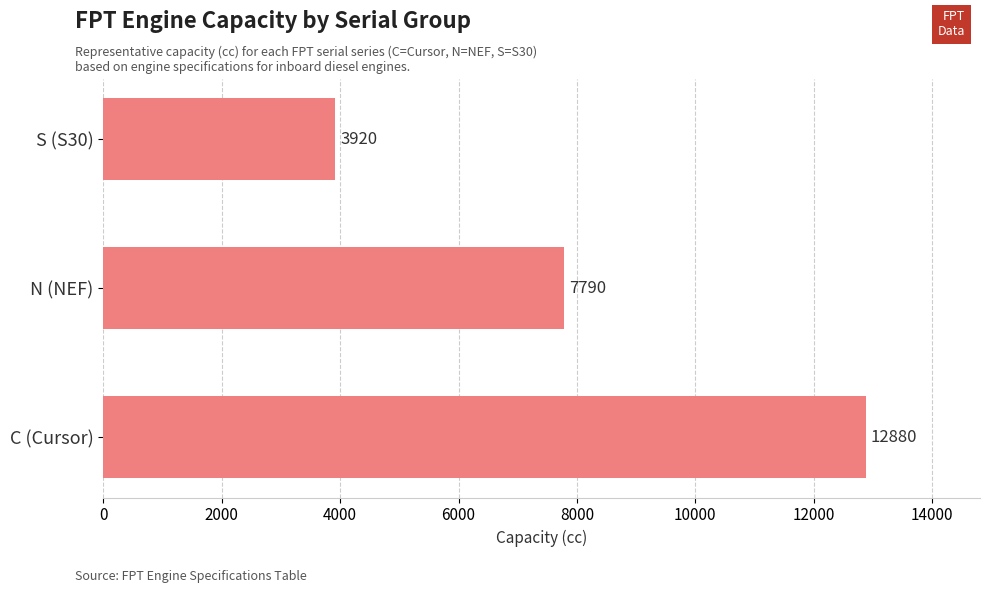

What is the average value?

8197